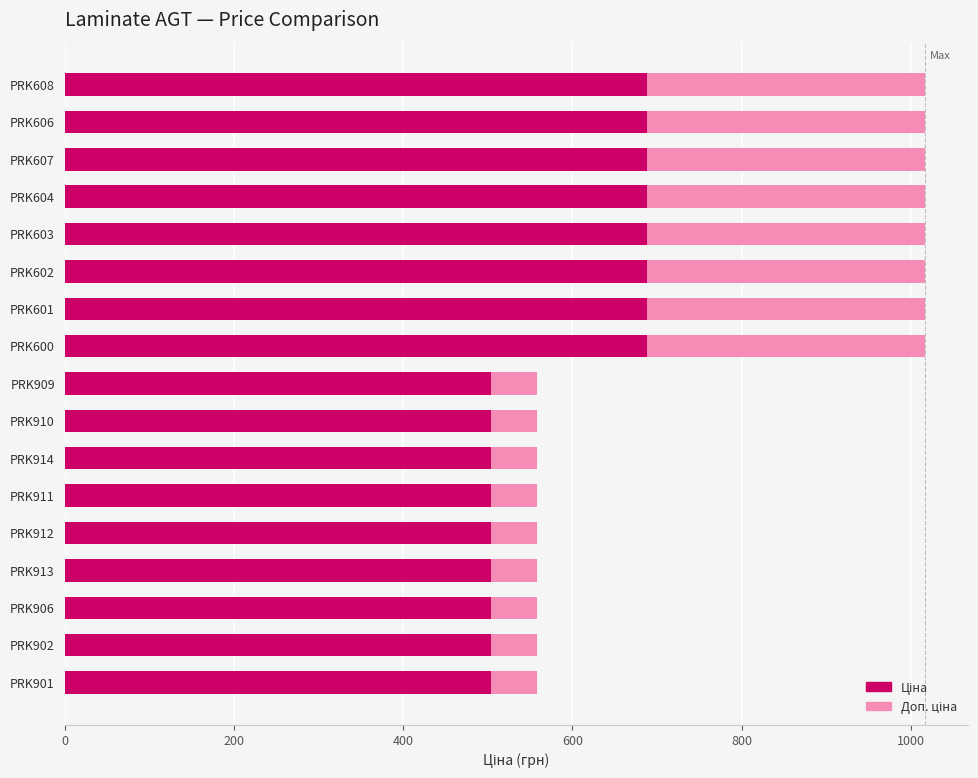

How many data points in Доп. ціна are above 558?

8